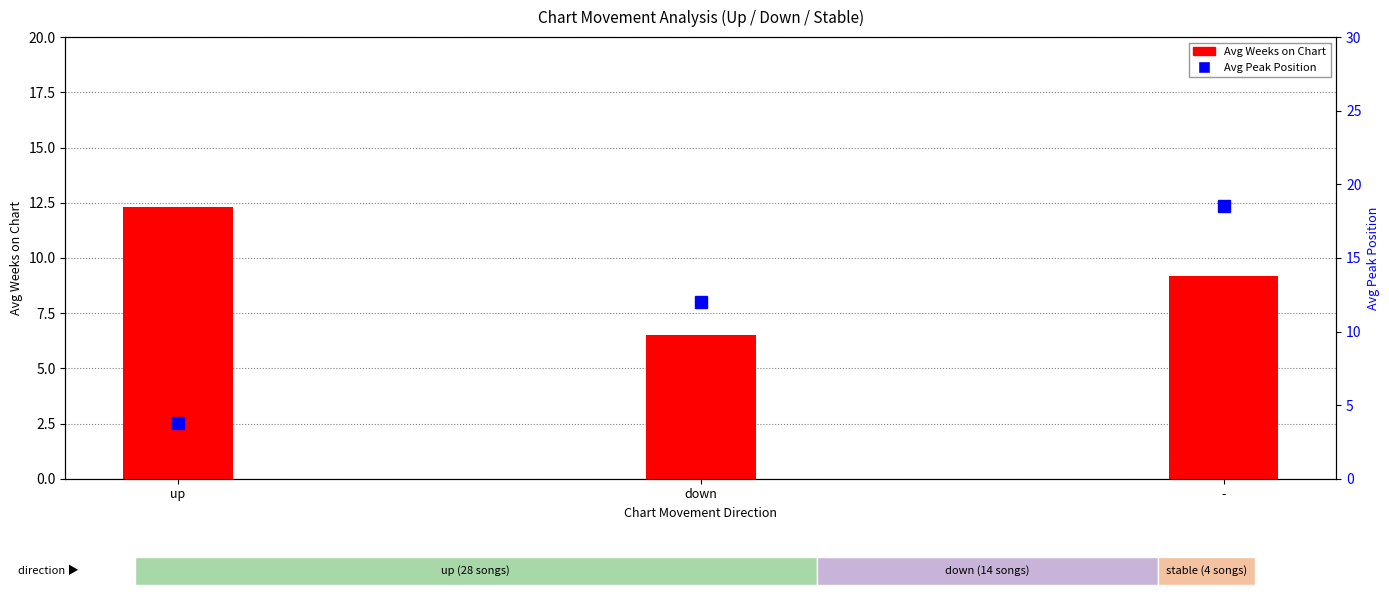

What is the difference between the Avg Peak Position values at down and -?

6.5